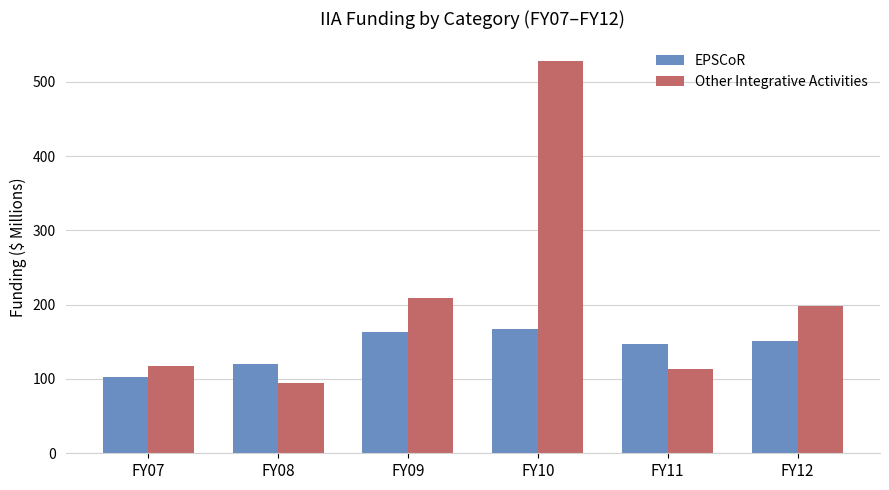

What is the spread (max minus min) of values at FY07?

15.2